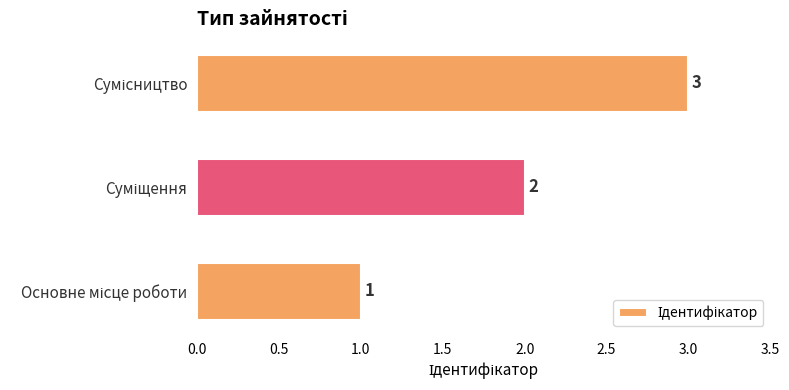

Count the number of data series in this chart.

1